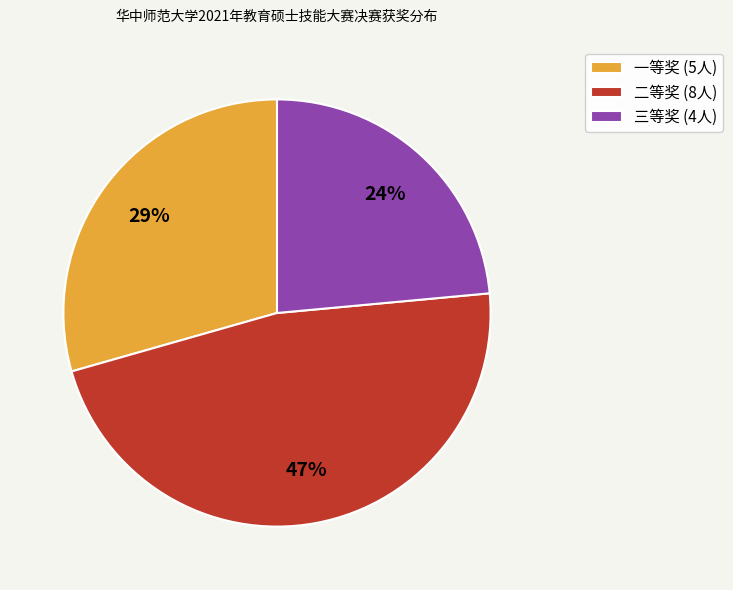

Rank the categories by value from lowest to highest.

三等奖, 一等奖, 二等奖